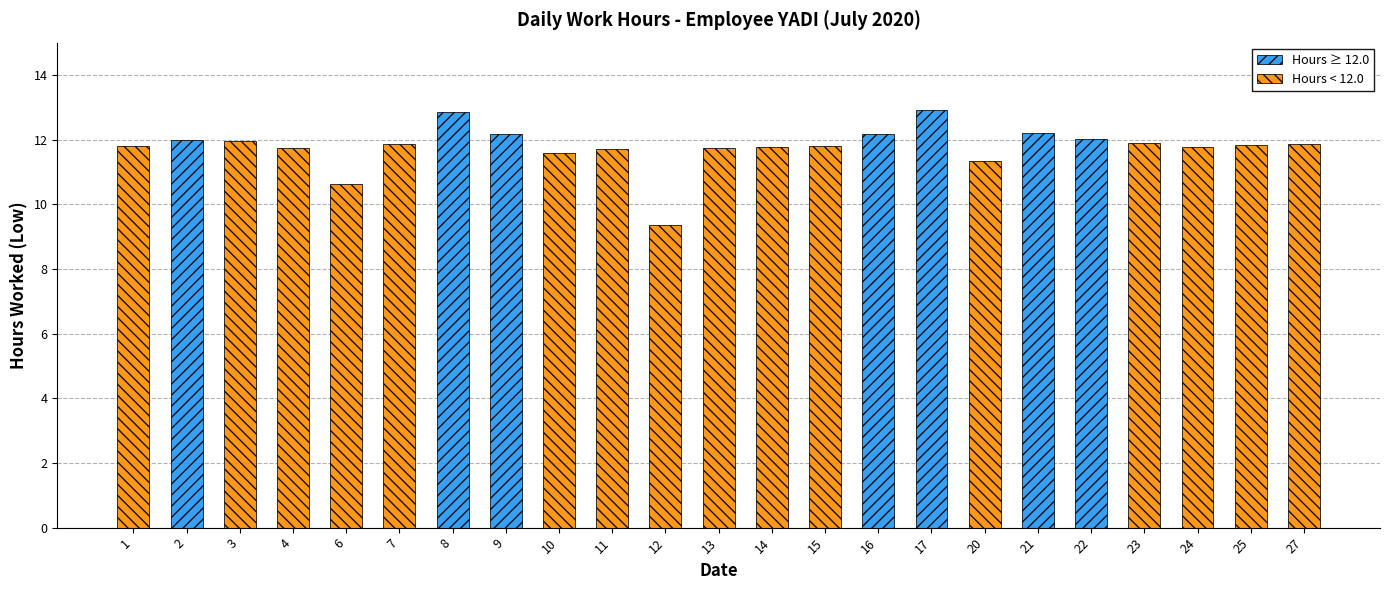

Count the number of categories in the chart.

23